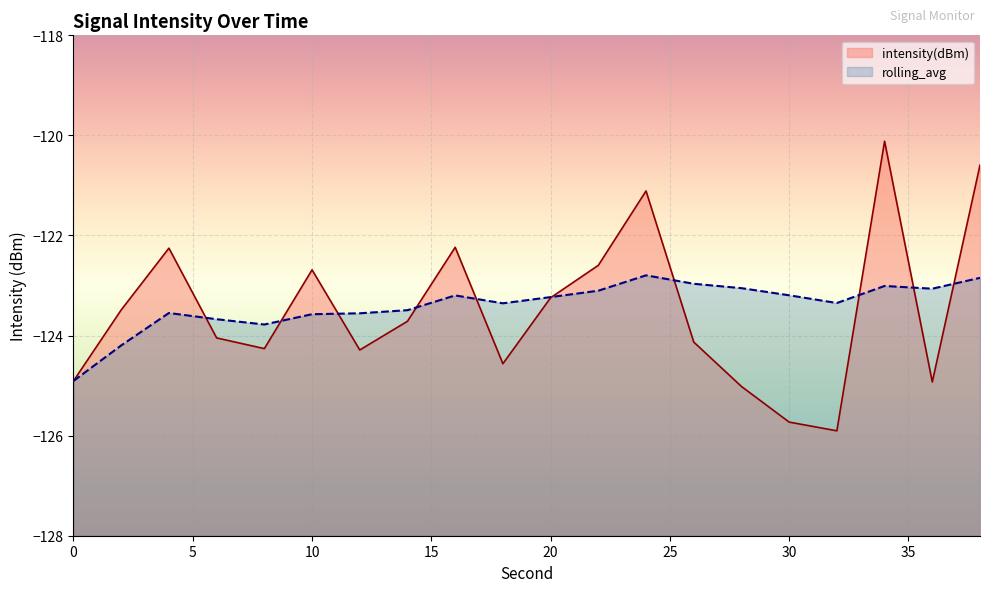

The intensity(dBm) series shows -125.7 at 30. True or false?

True